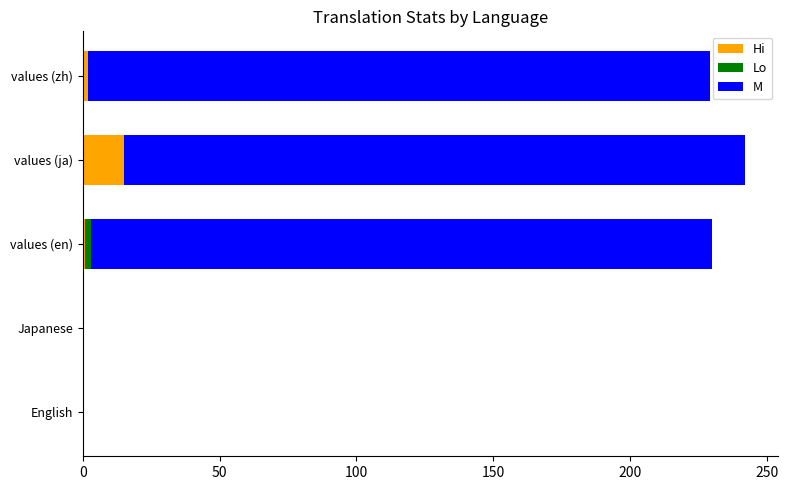

What is the maximum value for Hi?

15